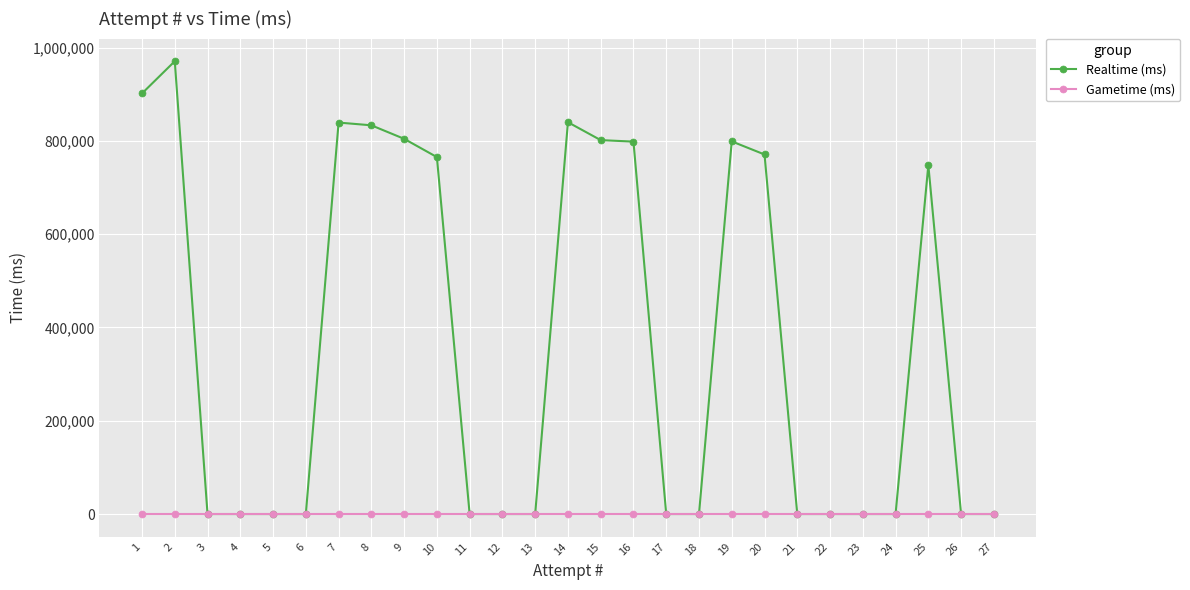

True or false: Gametime (ms) and Realtime (ms) cross at least once.

False